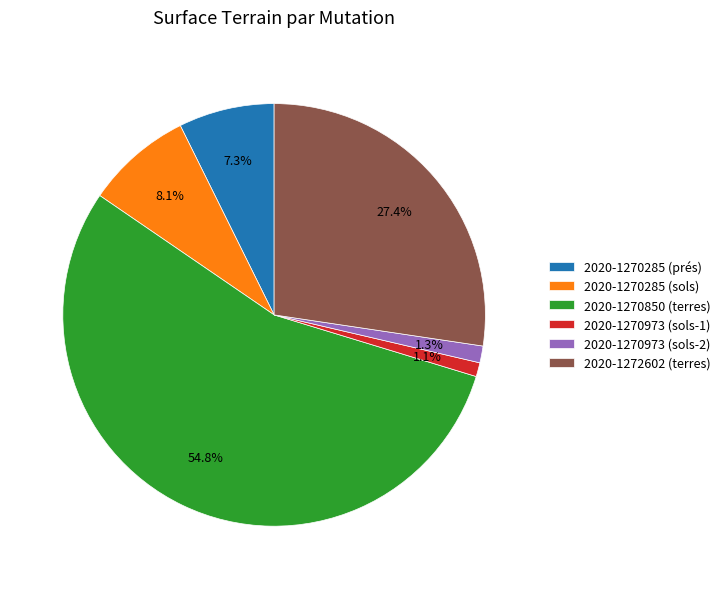

Is the sum of 2020-1270850 (terres) and 2020-1270973 (sols-1) greater than half?

Yes